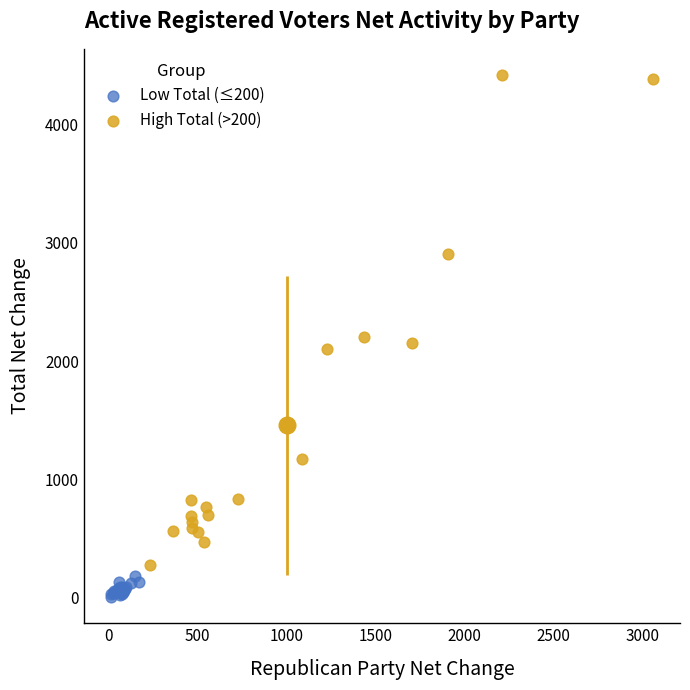

Which series has the widest spread of Y values?

High Total (>200)